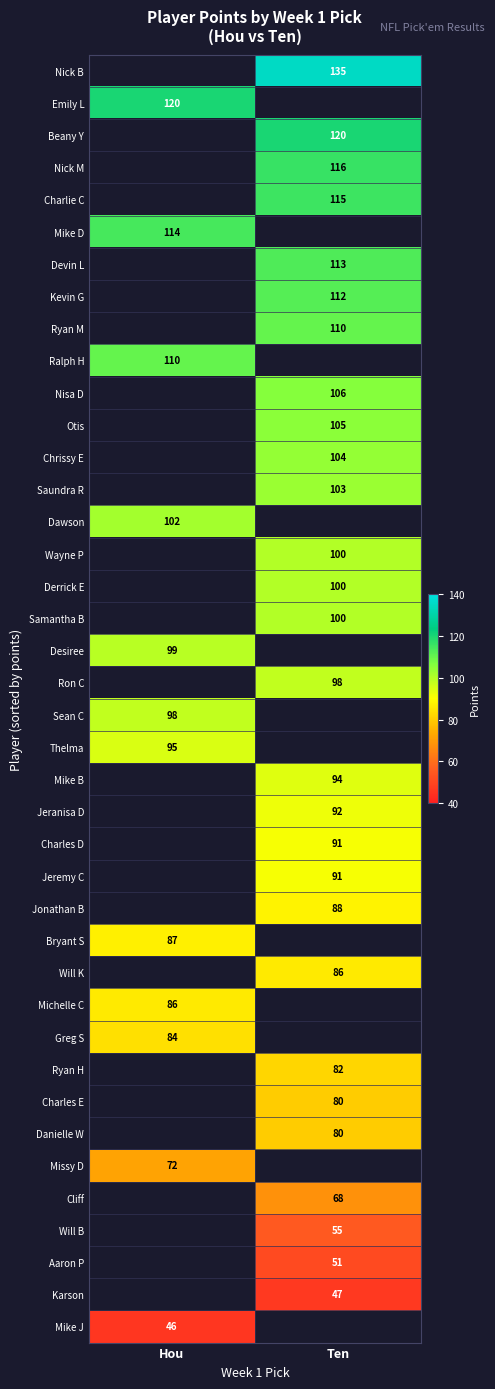

Is the value of Karson at Ten greater than the value of Michelle C at Hou?

No